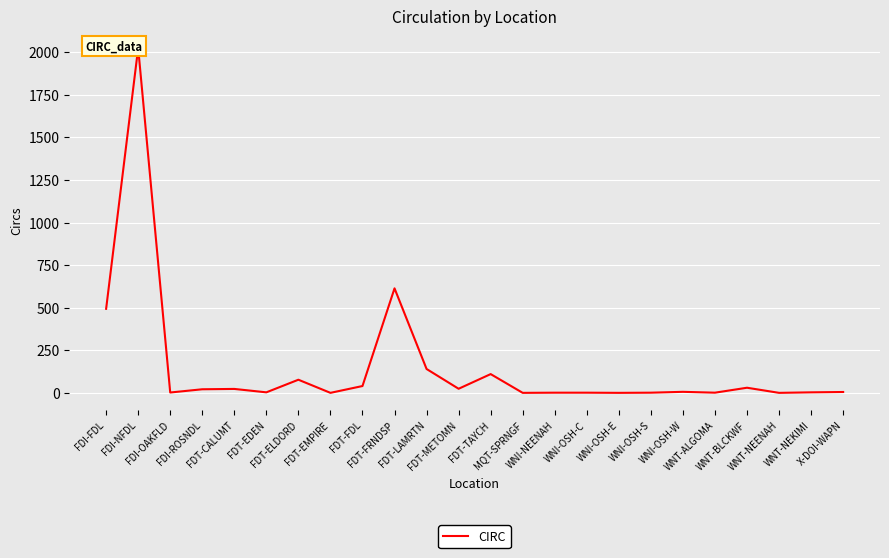

Reading left to right, transcribe all the data shown in this chart.

FDI-FDL=494	FDI-NFDL=2024	FDI-OAKFLD=3	FDI-ROSNDL=22	FDT-CALUMT=24	FDT-EDEN=4	FDT-ELDORD=78	FDT-EMPIRE=1	FDT-FDL=41	FDT-FRNDSP=614	FDT-LAMRTN=141	FDT-METOMN=25	FDT-TAYCH=111	MQT-SPRNGF=1	WNI-NEENAH=2	WNI-OSH-C=2	WNI-OSH-E=1	WNI-OSH-S=2	WNI-OSH-W=7	WNT-ALGOMA=2	WNT-BLCKWF=31	WNT-NEENAH=1	WNT-NEKIMI=4	X-DOI-WAPN=6